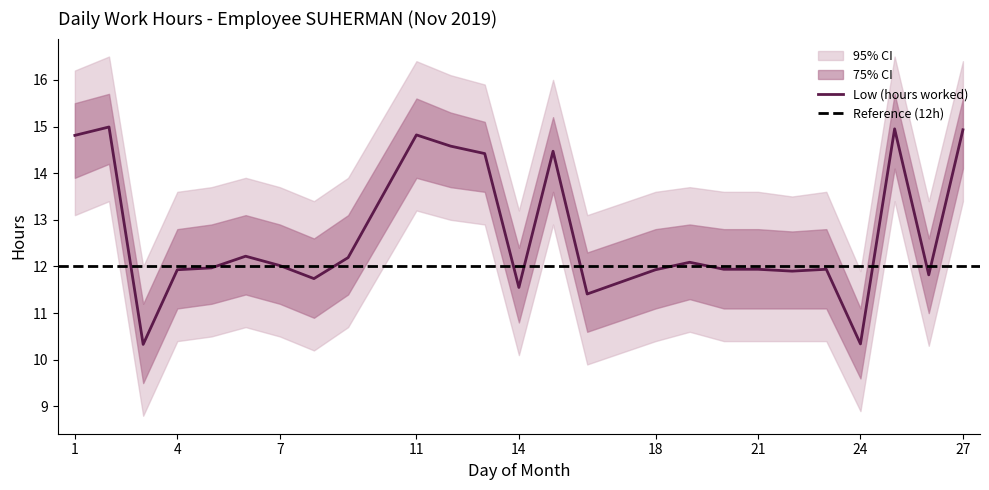

At which category is the sum across all series the highest?

2